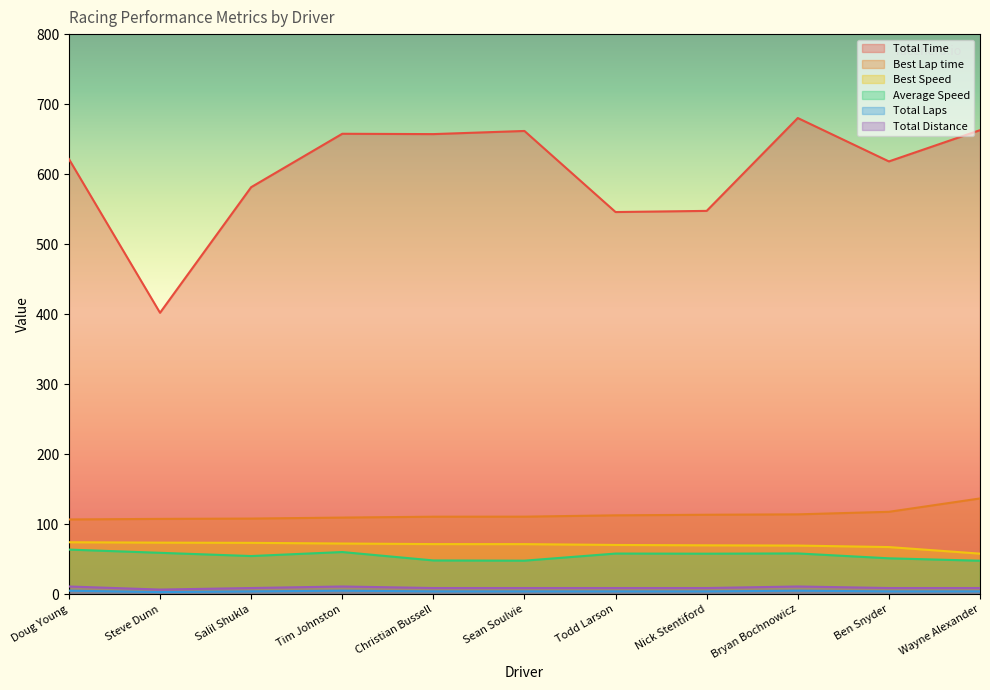

The Total Laps series shows 4.8 at Todd Larson. True or false?

False